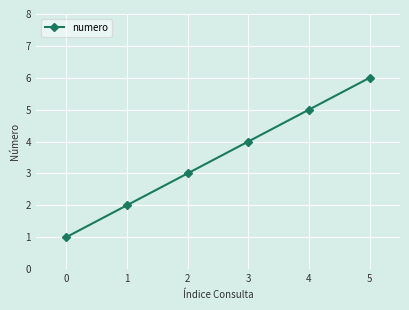

How many distinct data groups are displayed?

1